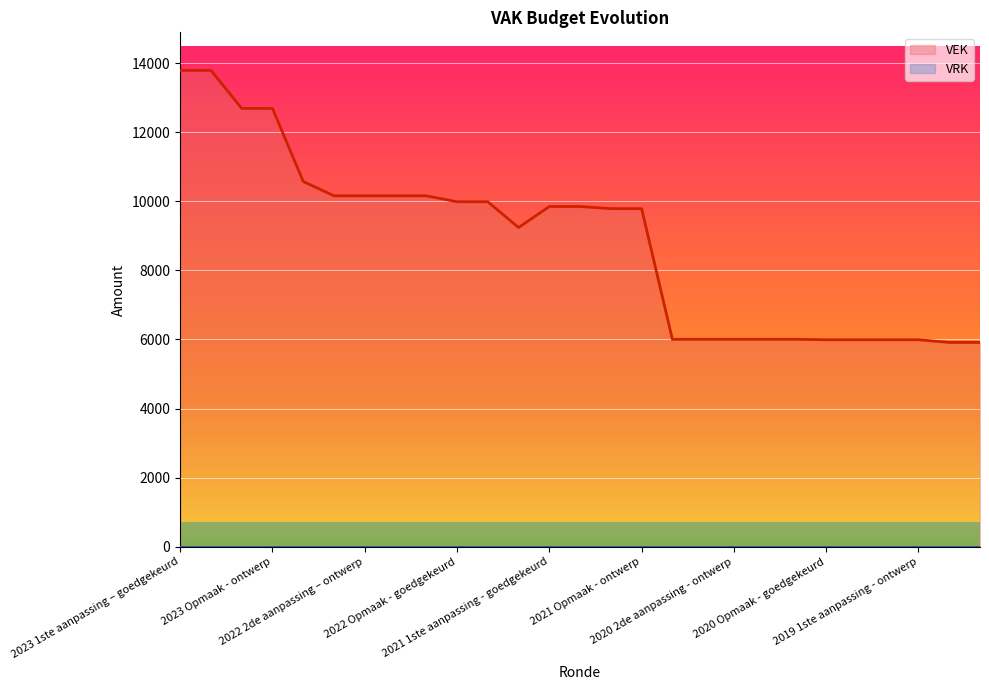

What is the ratio of the value at 2022 2de aanpassing – ontwerp to the value at 2019 opmaak - goedgekeurd?

1.7